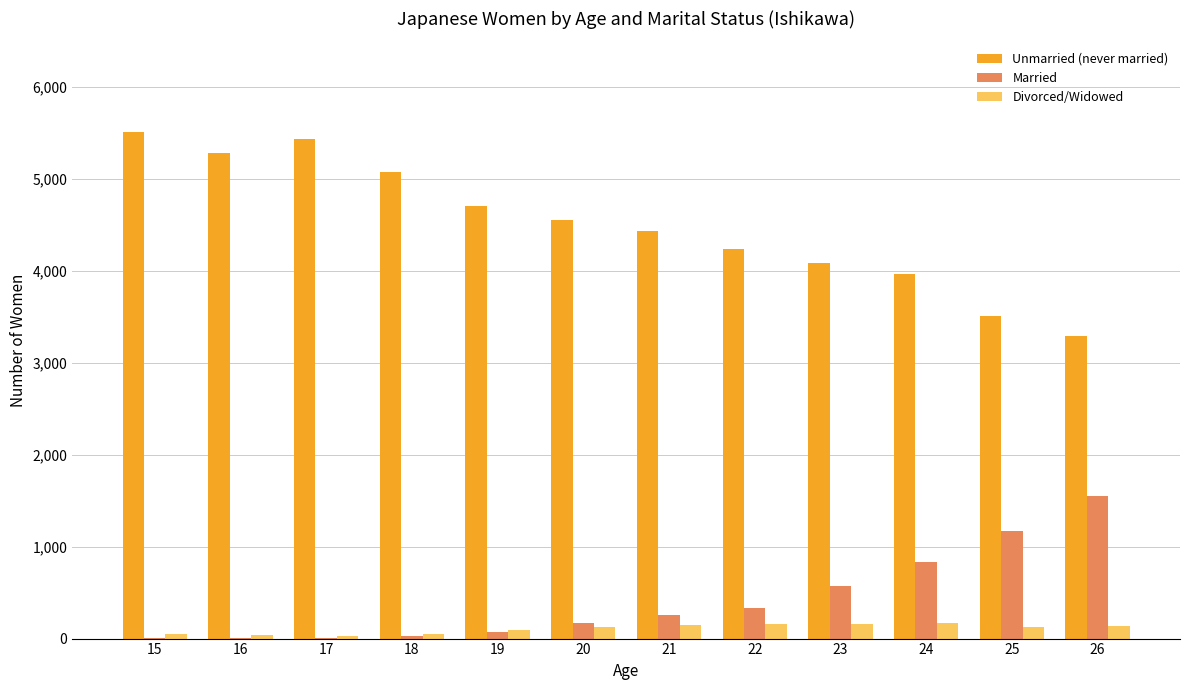

Which series has the largest total across all categories?

Unmarried (never married)